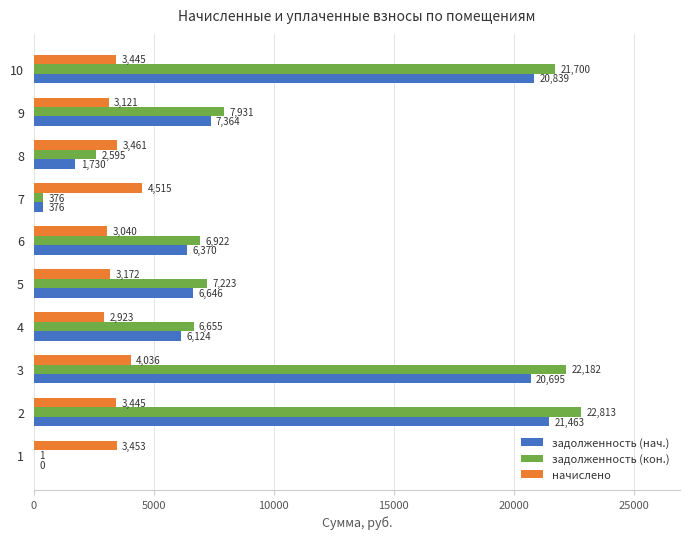

Where is начислено nearest to the value 3719?

8